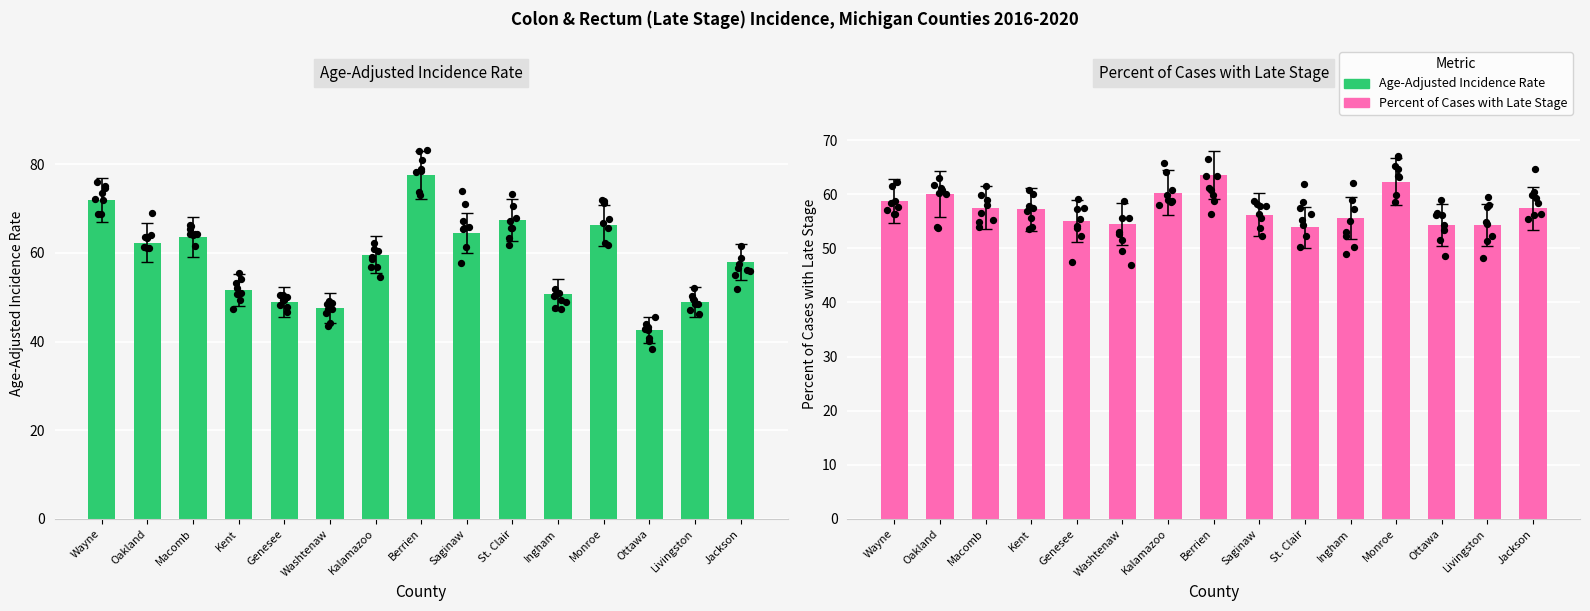

Which series has the largest total across all categories?

Age-Adjusted Incidence Rate